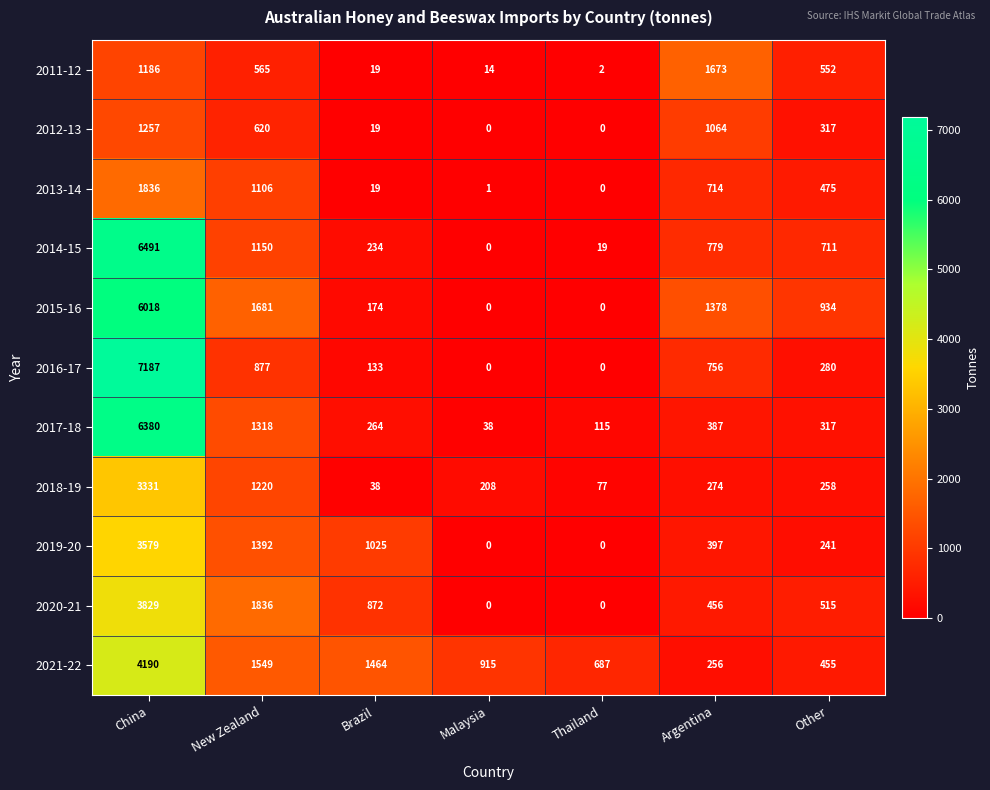

What is the maximum value for 2019-20?

3579